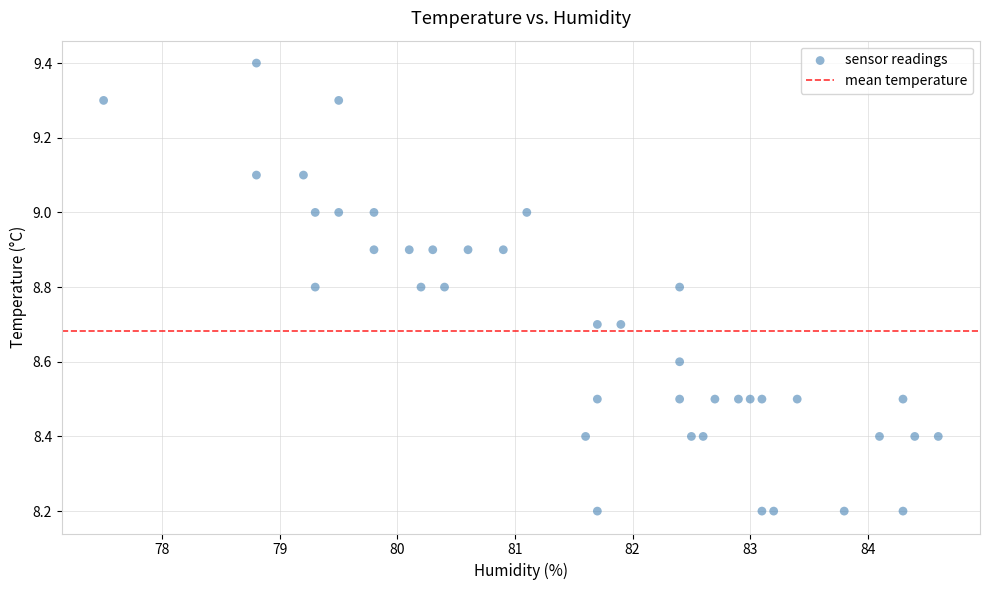

What is the range of Y values (max minus min)?

1.2